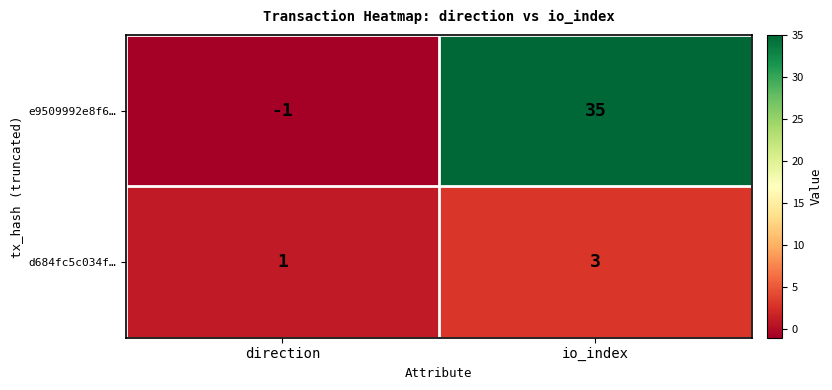

What is the difference between the highest and lowest values at io_index?

32